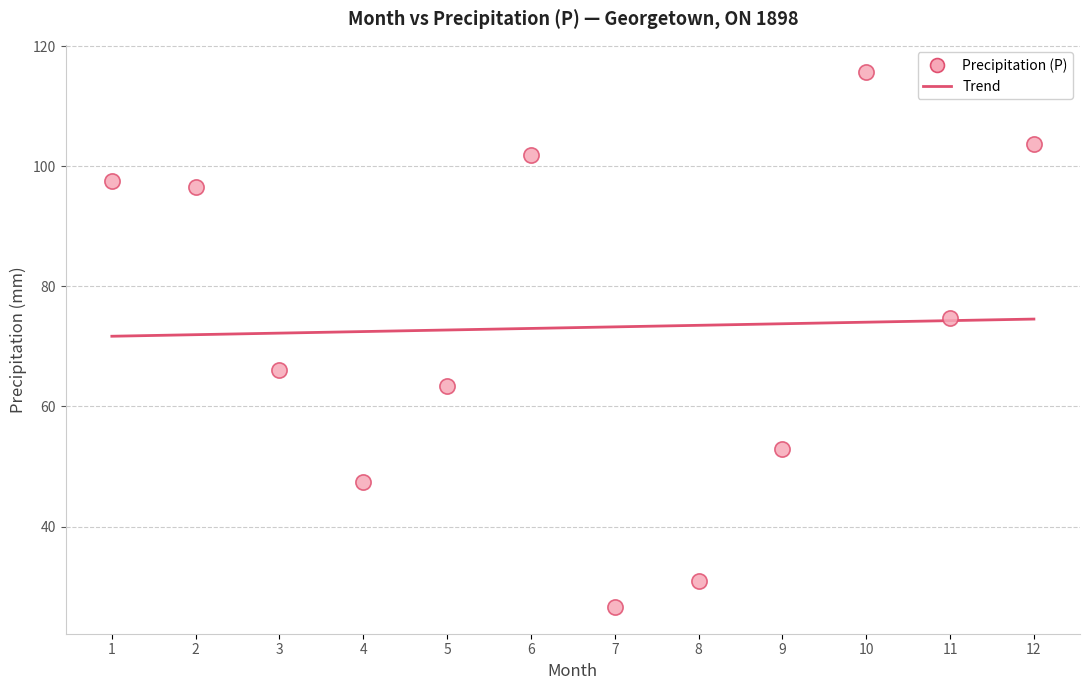

What Y value in the scatter plot is closest to 71?

74.7